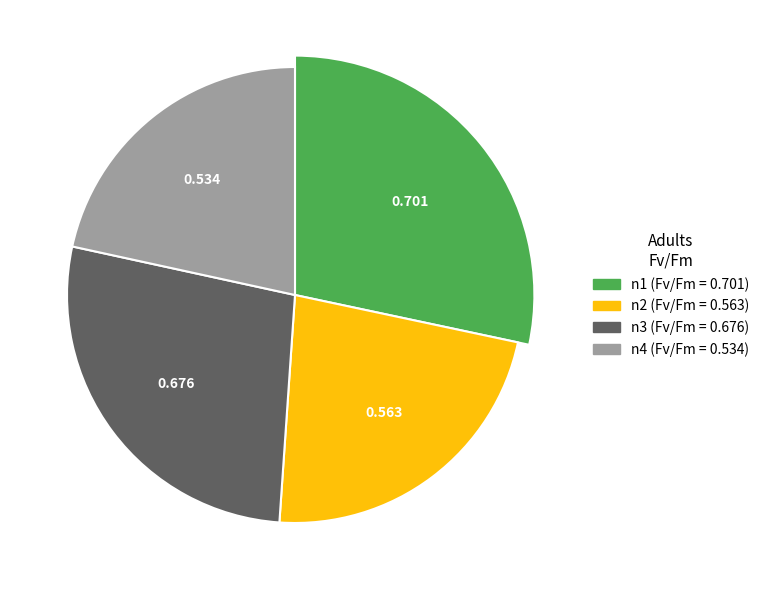

Count the number of slices in the pie.

4